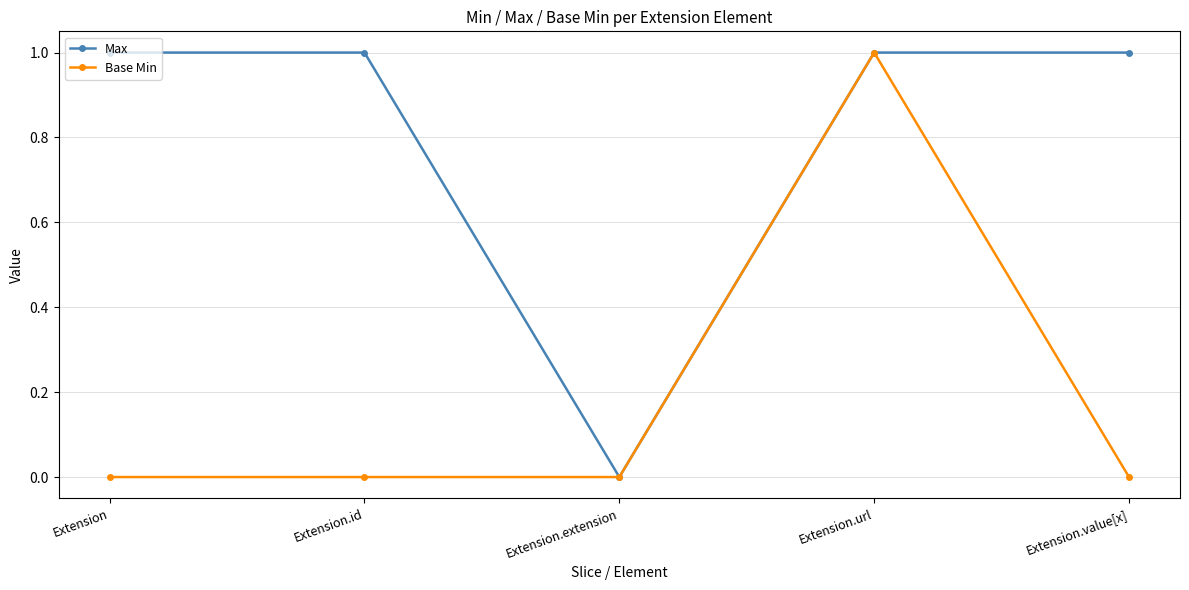

Which series has the largest total across all categories?

Max